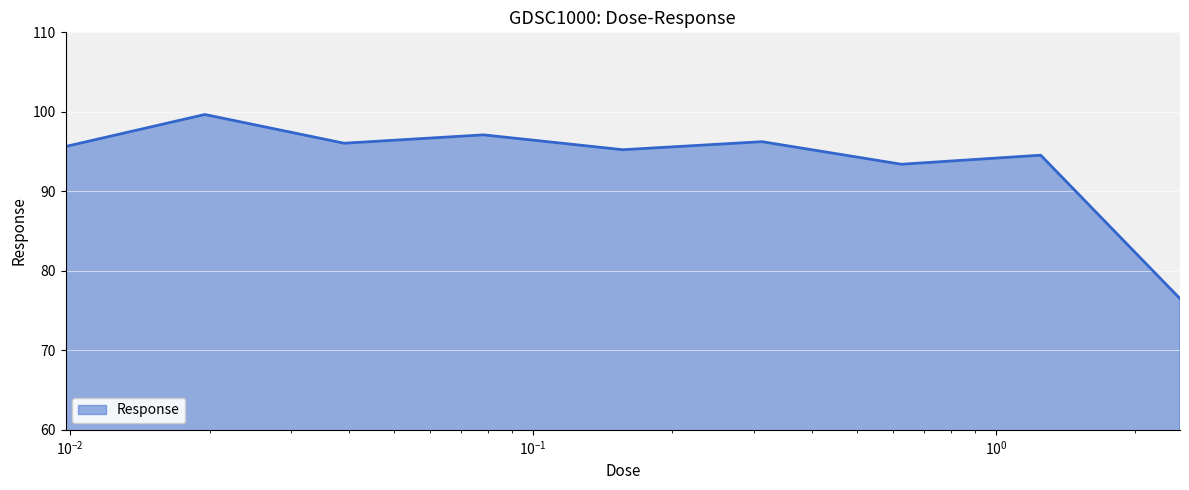

What is the greatest value displayed?

99.7